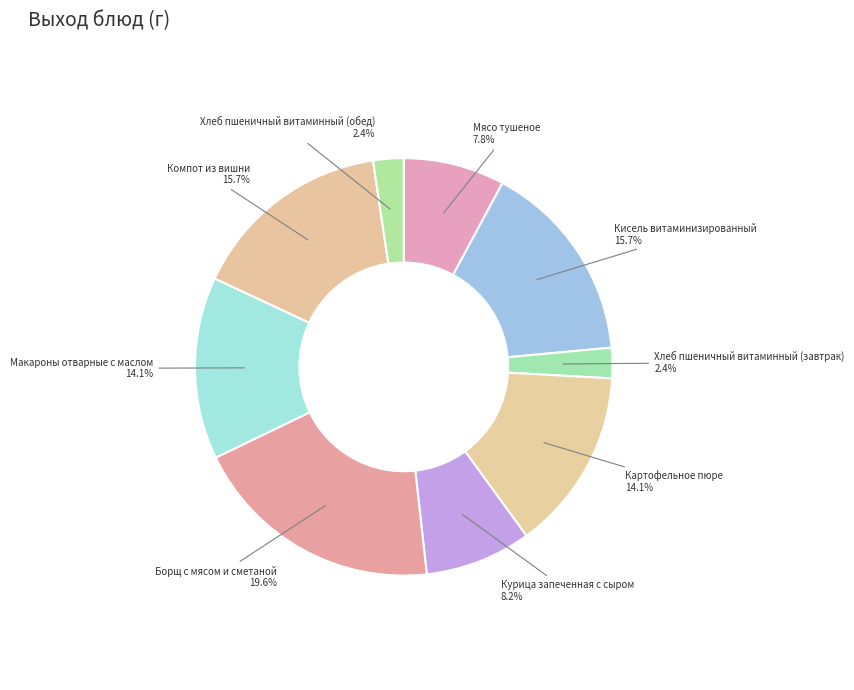

What is the largest slice in the pie chart?

Борщ с мясом и сметаной